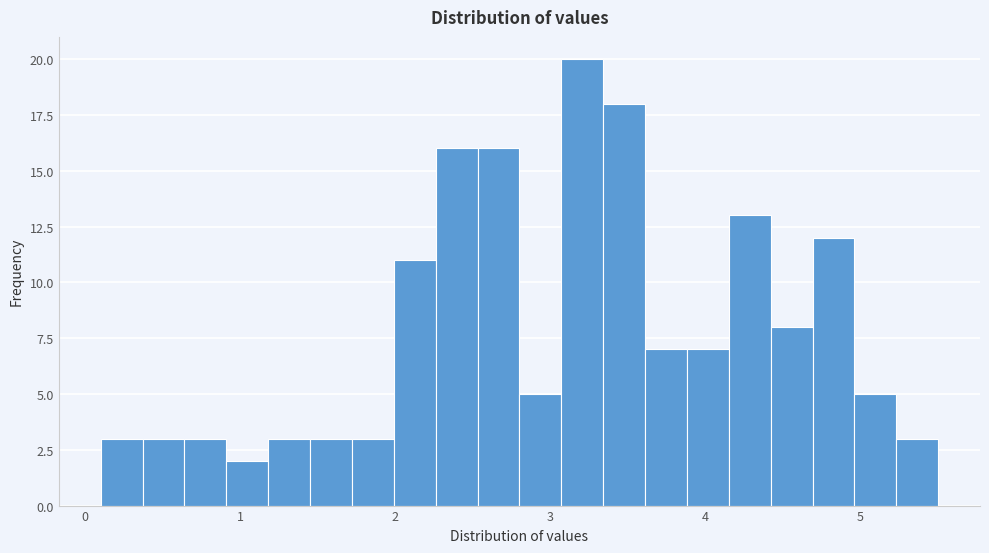

Read against the x-axis, roughly where is the centre of the tallest bar?

3.2